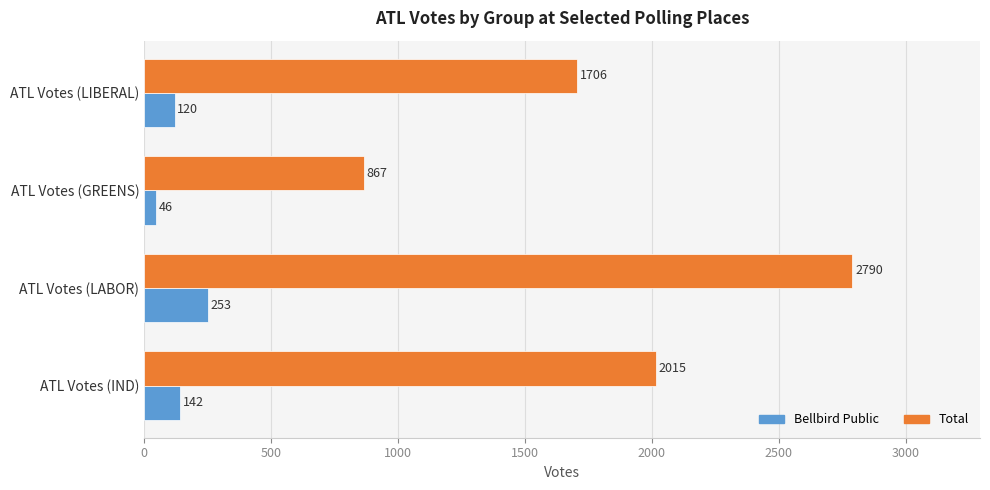

What is the spread (max minus min) of values at ATL Votes (GREENS)?

821